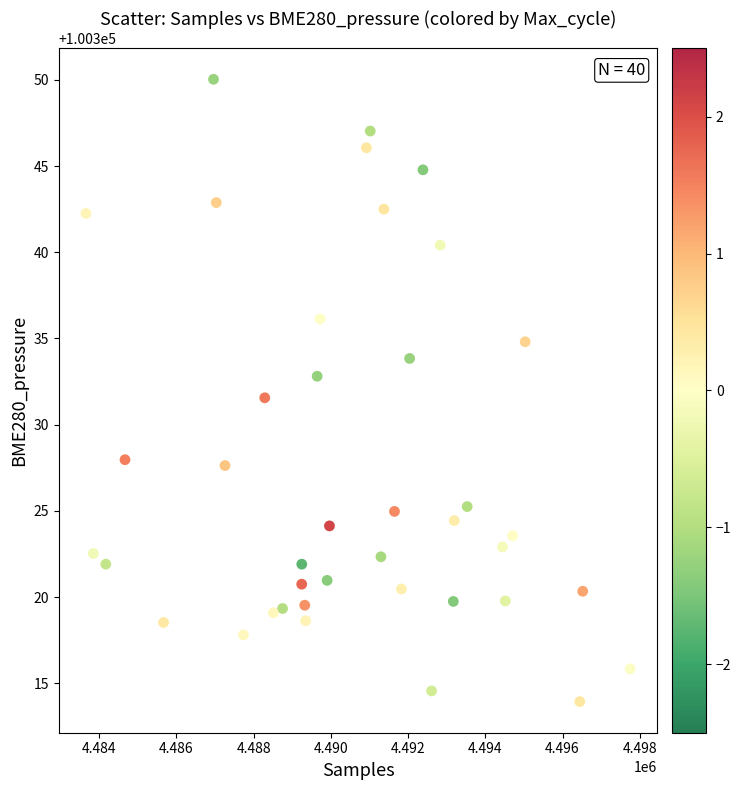

What is the range of Y values (max minus min)?

36.1